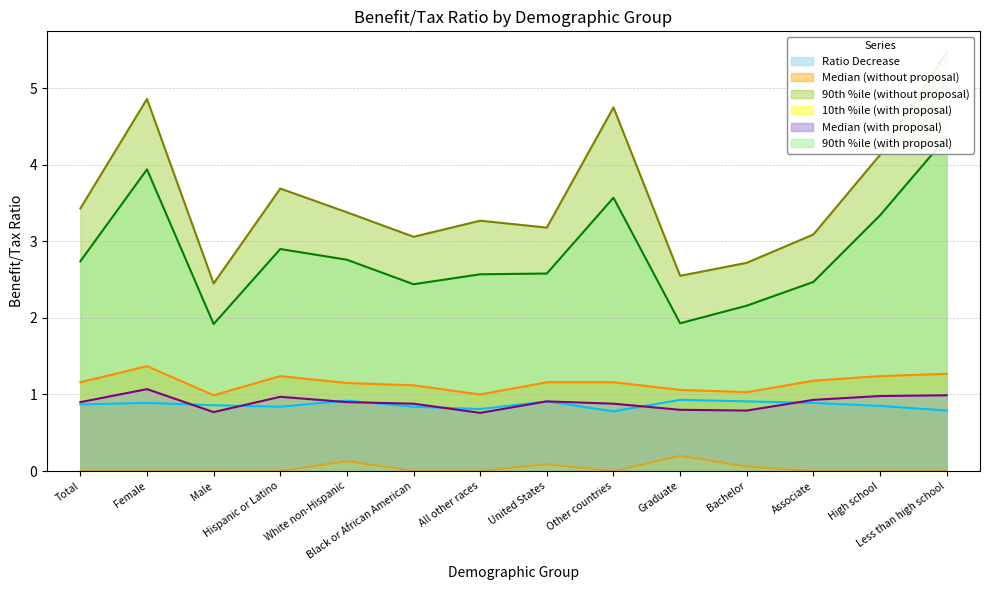

Reading left to right, transcribe all the data shown in this chart.

Ratio Decrease: Total=0.9	Female=0.9	Male=0.9	Hispanic or Latino=0.8	White non-Hispanic=0.9	Black or African American=0.8	All other races=0.8	United States=0.9	Other countries=0.8	Graduate=0.9	Bachelor=0.9	Associate=0.9	High school=0.8	Less than high school=0.8
Median (without proposal): Total=1.2	Female=1.4	Male=1.0	Hispanic or Latino=1.2	White non-Hispanic=1.1	Black or African American=1.1	All other races=1.0	United States=1.2	Other countries=1.2	Graduate=1.1	Bachelor=1.0	Associate=1.2	High school=1.2	Less than high school=1.3
90th %ile (without proposal): Total=3.4	Female=4.9	Male=2.5	Hispanic or Latino=3.7	White non-Hispanic=3.4	Black or African American=3.1	All other races=3.3	United States=3.2	Other countries=4.8	Graduate=2.5	Bachelor=2.7	Associate=3.1	High school=4.1	Less than high school=5.5
10th %ile (with proposal): Total=0.0	Female=0.0	Male=0.0	Hispanic or Latino=0.0	White non-Hispanic=0.1	Black or African American=0.0	All other races=0.0	United States=0.1	Other countries=0.0	Graduate=0.2	Bachelor=0.1	Associate=0.0	High school=0.0	Less than high school=0.0
Median (with proposal): Total=0.9	Female=1.1	Male=0.8	Hispanic or Latino=1.0	White non-Hispanic=0.9	Black or African American=0.9	All other races=0.8	United States=0.9	Other countries=0.9	Graduate=0.8	Bachelor=0.8	Associate=0.9	High school=1.0	Less than high school=1.0
90th %ile (with proposal): Total=2.7	Female=3.9	Male=1.9	Hispanic or Latino=2.9	White non-Hispanic=2.8	Black or African American=2.4	All other races=2.6	United States=2.6	Other countries=3.6	Graduate=1.9	Bachelor=2.2	Associate=2.5	High school=3.3	Less than high school=4.4